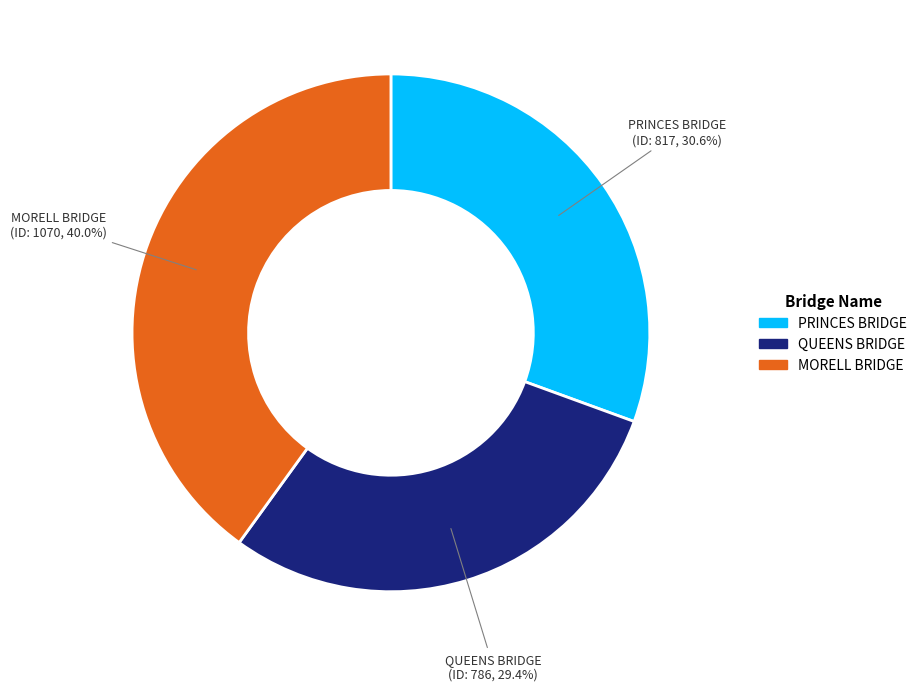

Which has a higher value, MORELL BRIDGE or QUEENS BRIDGE?

MORELL BRIDGE